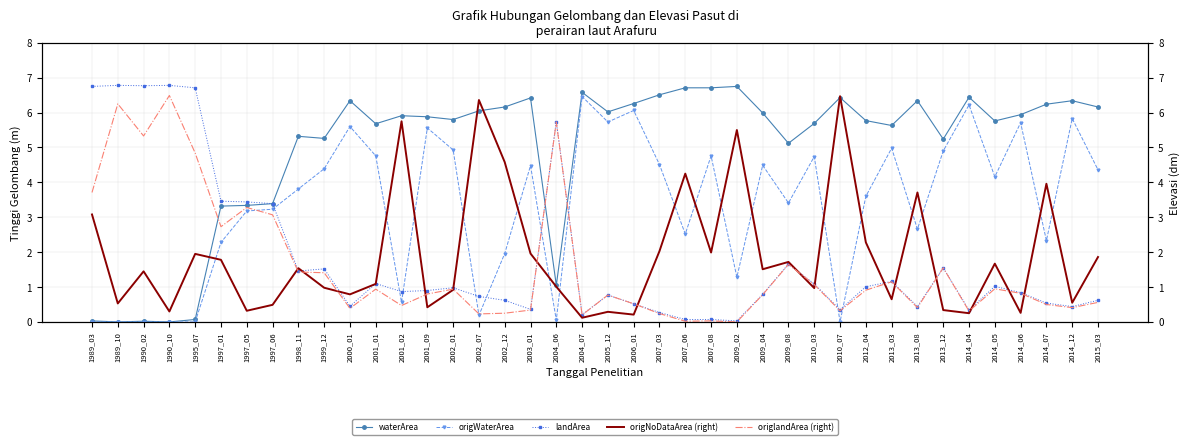

At which category does origWaterArea reach its first local valley?

2001_02